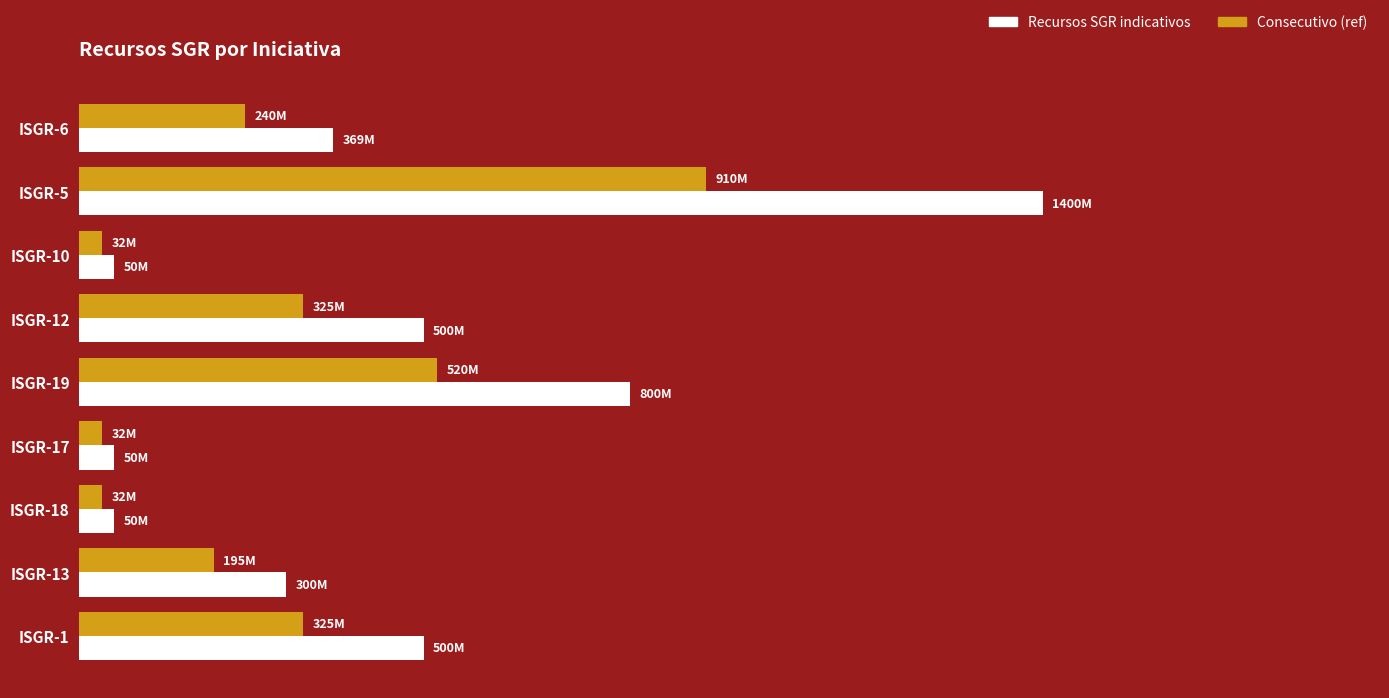

At how many categories does at least one series exceed 877509576?

1